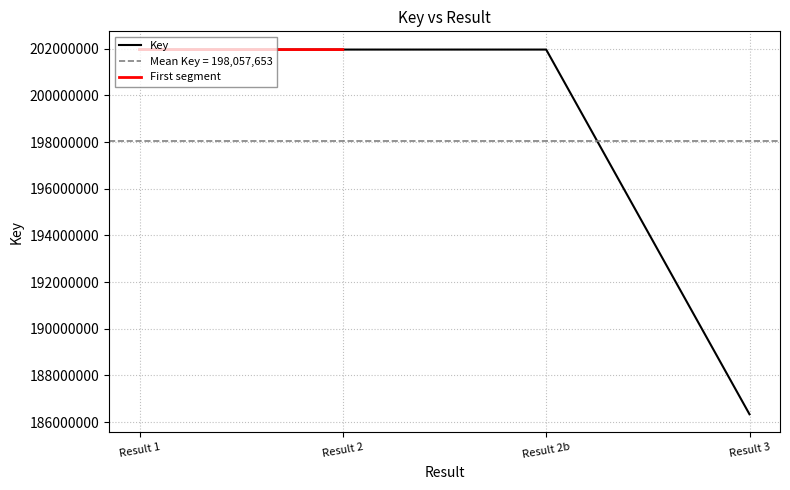

True or false: Key has more than 2 points higher than both neighbors.

False